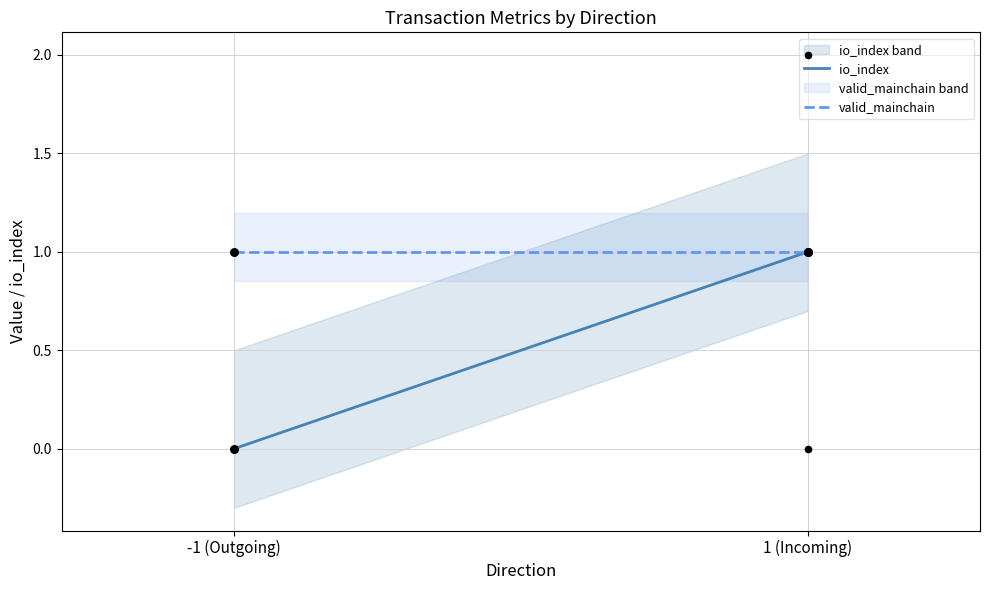

Which series reaches the maximum Y coordinate?

io_index